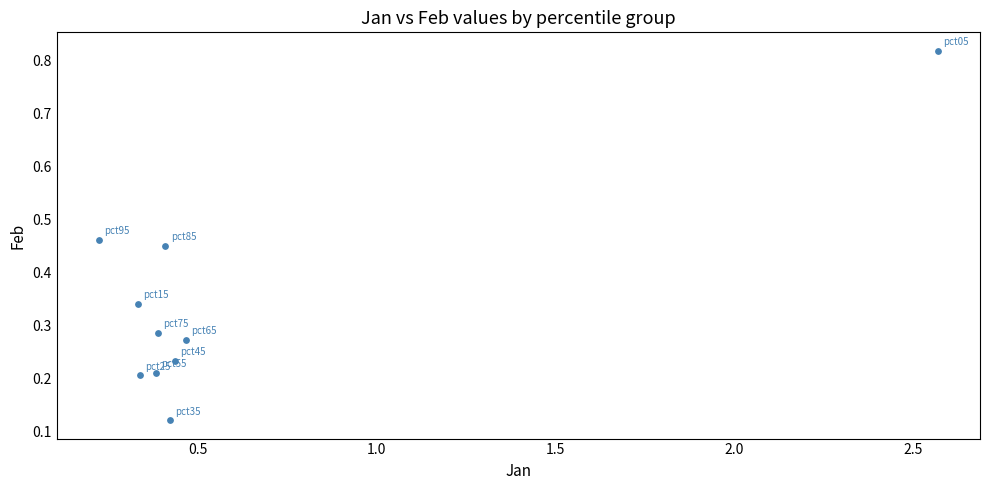

What is the range of Y values (max minus min)?

0.7